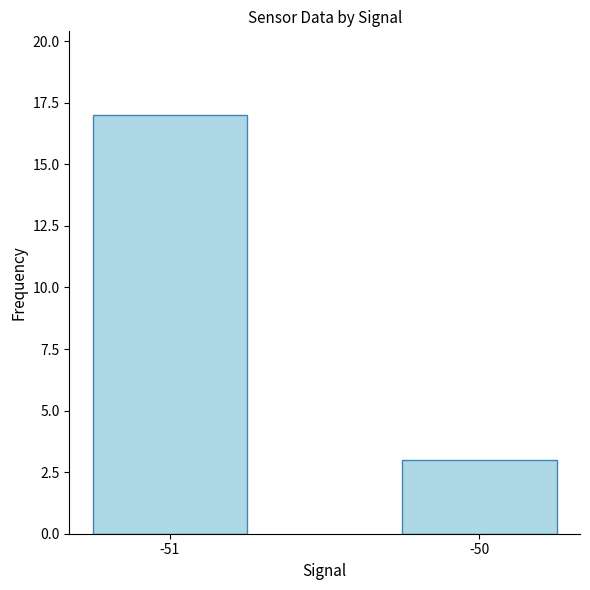

What is the value of the 2nd bar from the left?

3